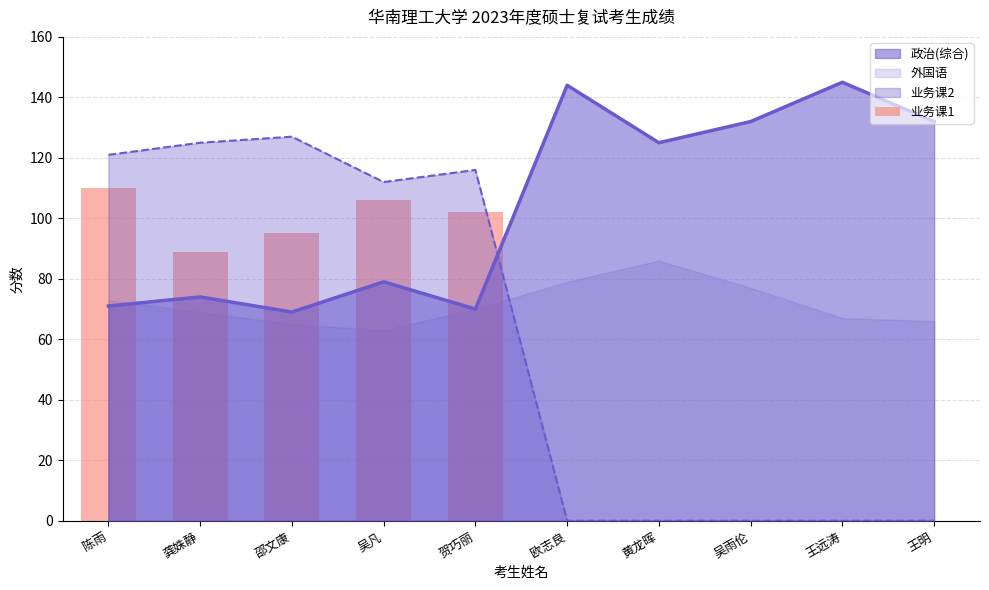

Reading left to right, what are all the values shown in this chart?

陈雨=110	龚姝静=89	邵文康=95	吴凡=106	贺巧丽=102	欧志良=0	黄龙晖=0	吴雨伦=0	王远涛=0	王明=0